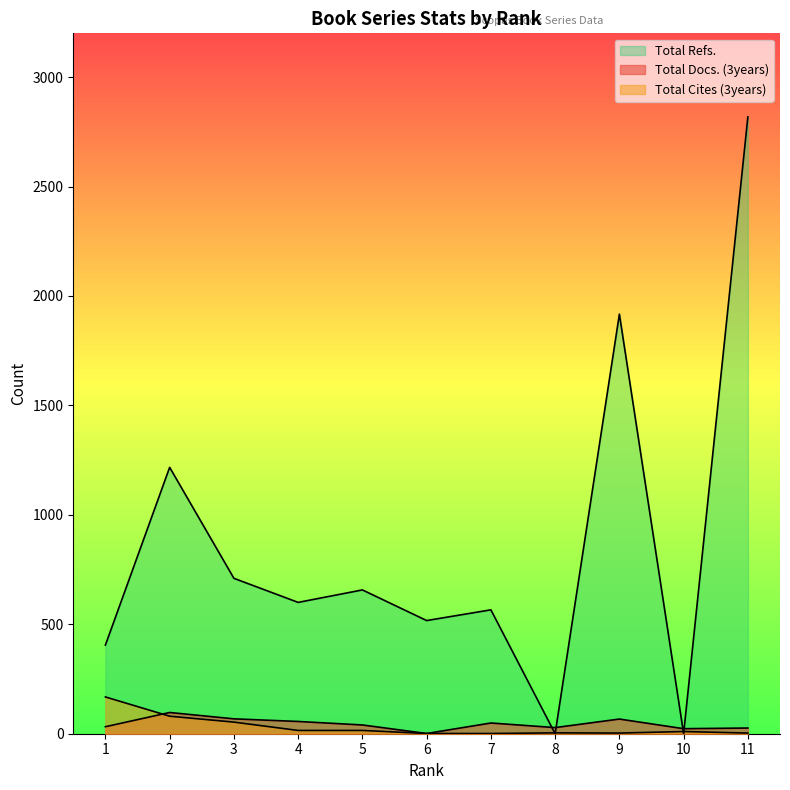

Reading right to left, list all the values displayed in this chart.

Total Docs. (3years): 26	23	67	28	49	1	40	56	68	97	32
Total Cites (3years): 3	10	3	4	1	1	15	15	53	80	168
Total Refs.: 2818	0	1917	0	566	517	657	600	710	1217	405